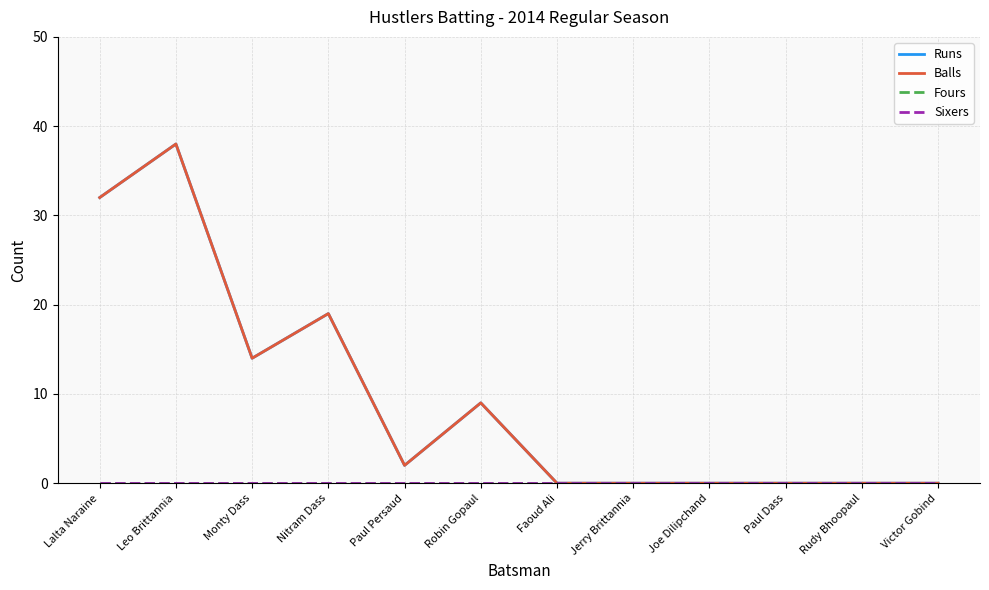

Does the chart have visible grid lines?

Yes